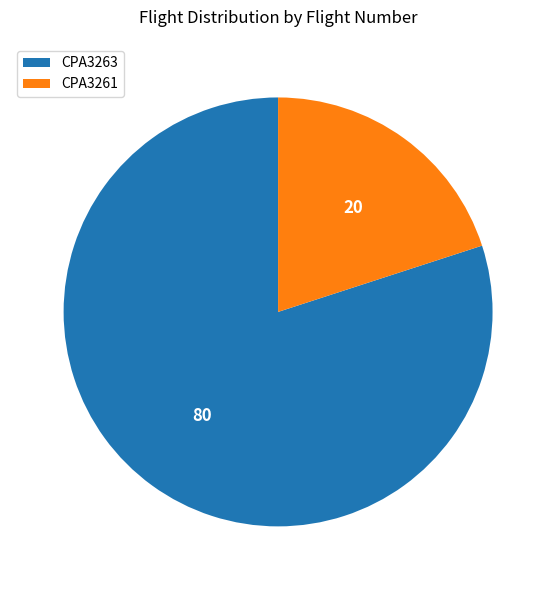

What is the largest slice in the pie chart?

CPA3263